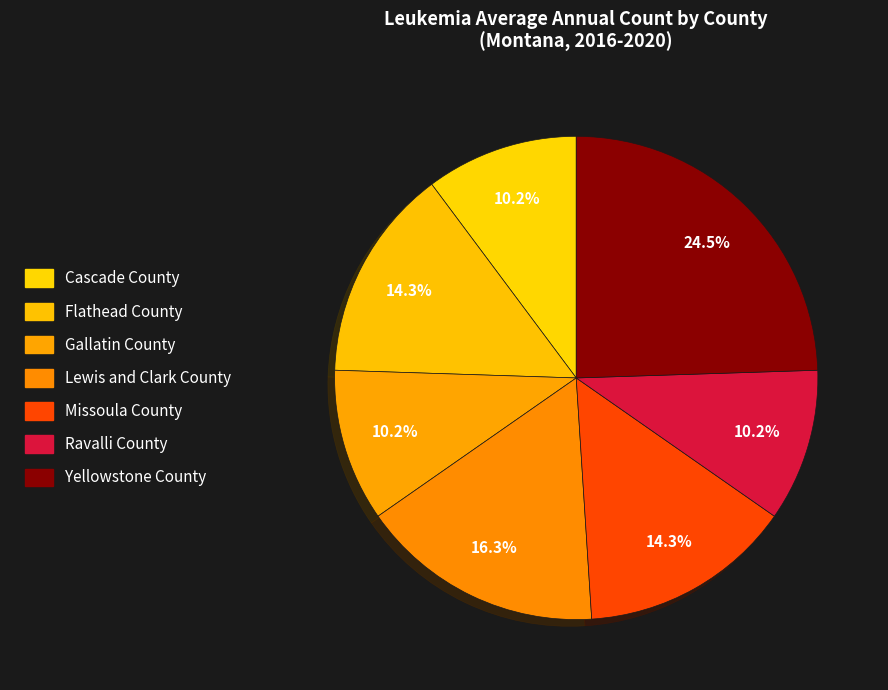

How many segments does this pie chart have?

7